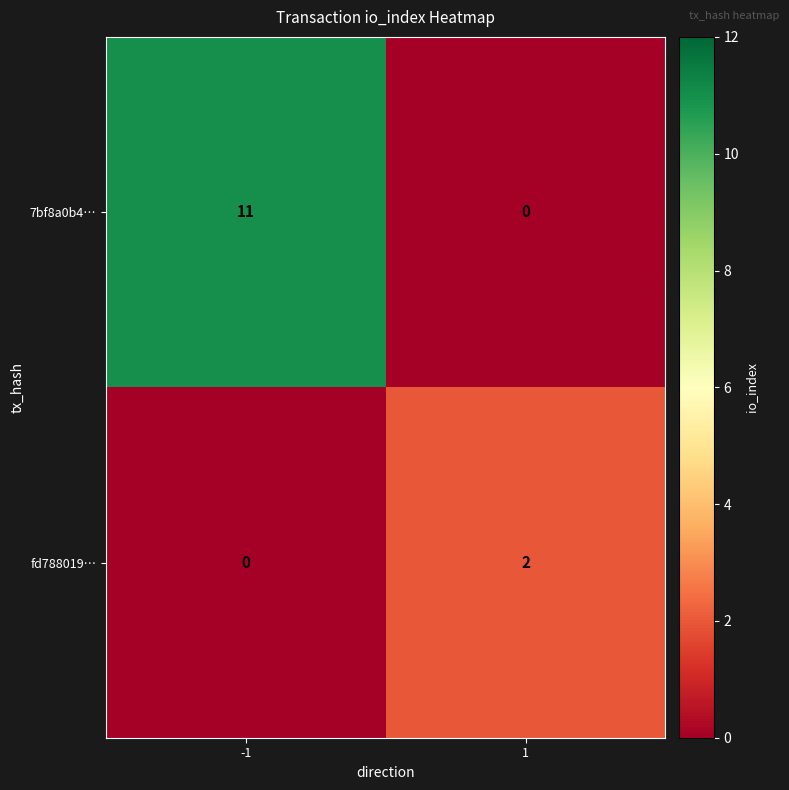

What is the approximate value of 7bf8a0b4… at -1, to the nearest 10?

10